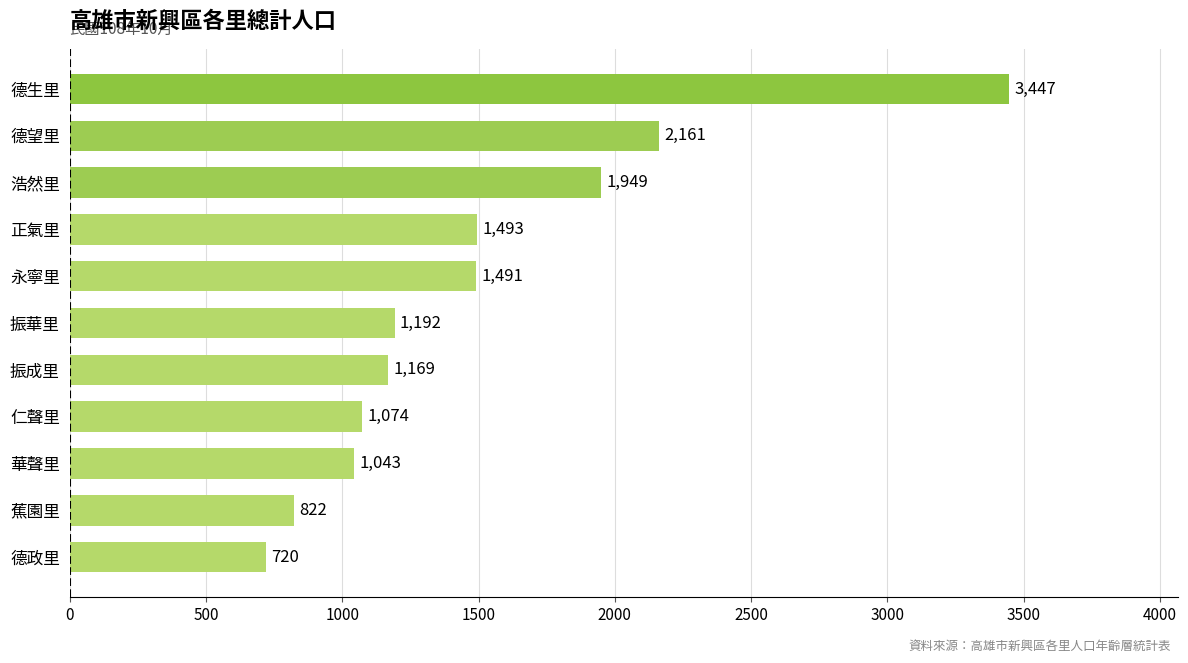

Count the number of categories in the chart.

11